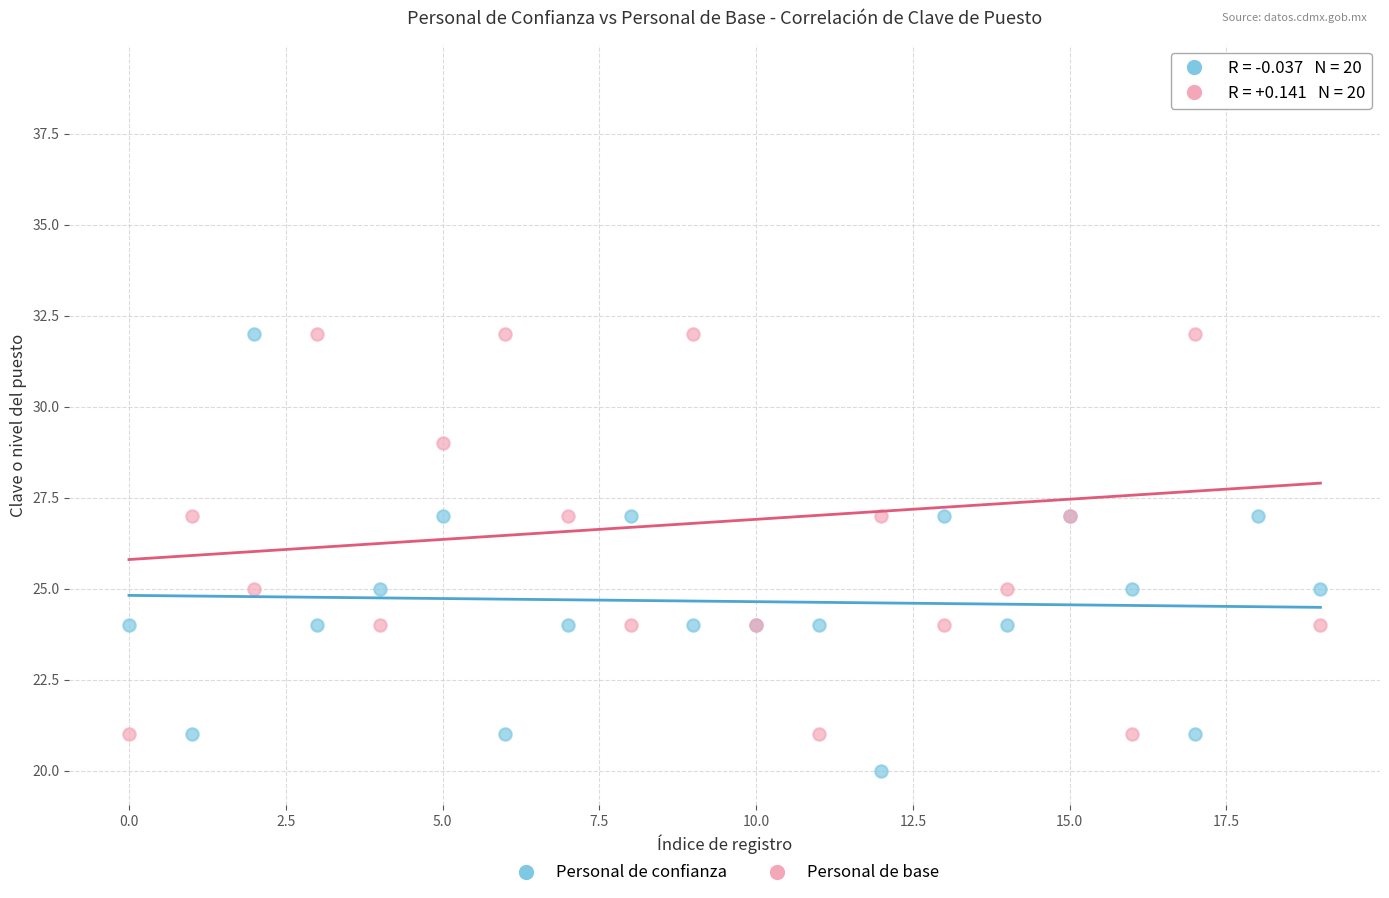

In the Personal de base series, what Y value is closest to 30?

29